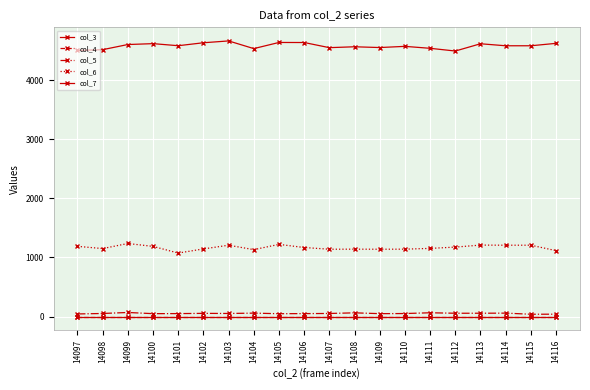

Is this an area chart (filled region under the line)?

No